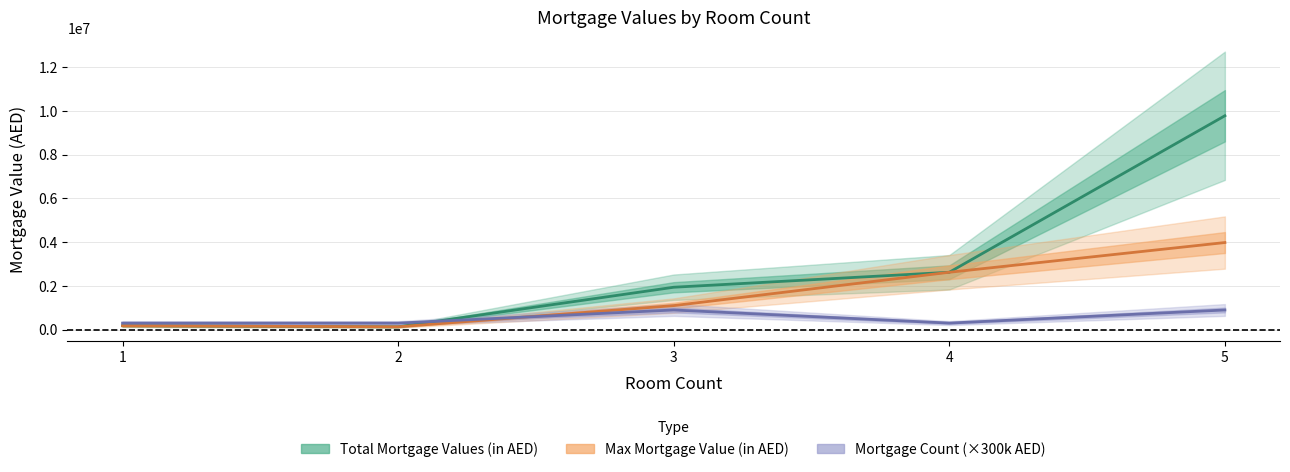

What is the difference between the highest and lowest values at 1?

120000.0